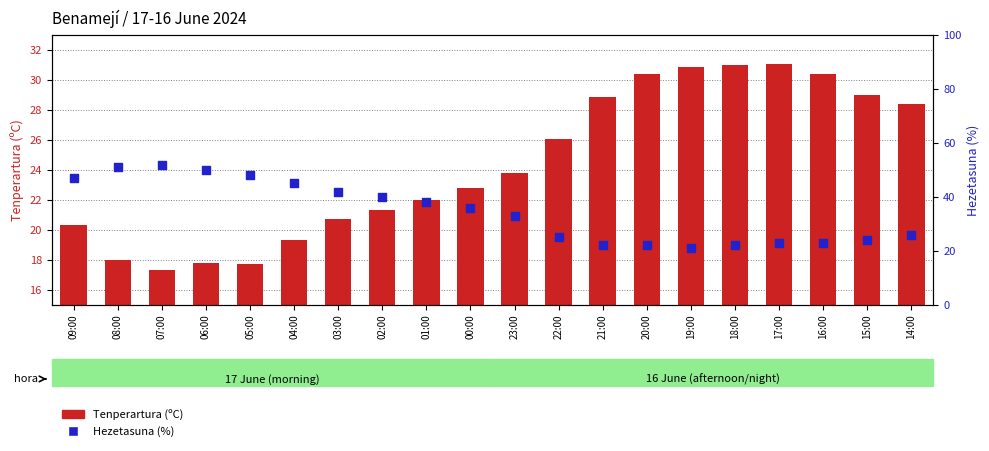

What is the total value across all series at 18:00?

53.0